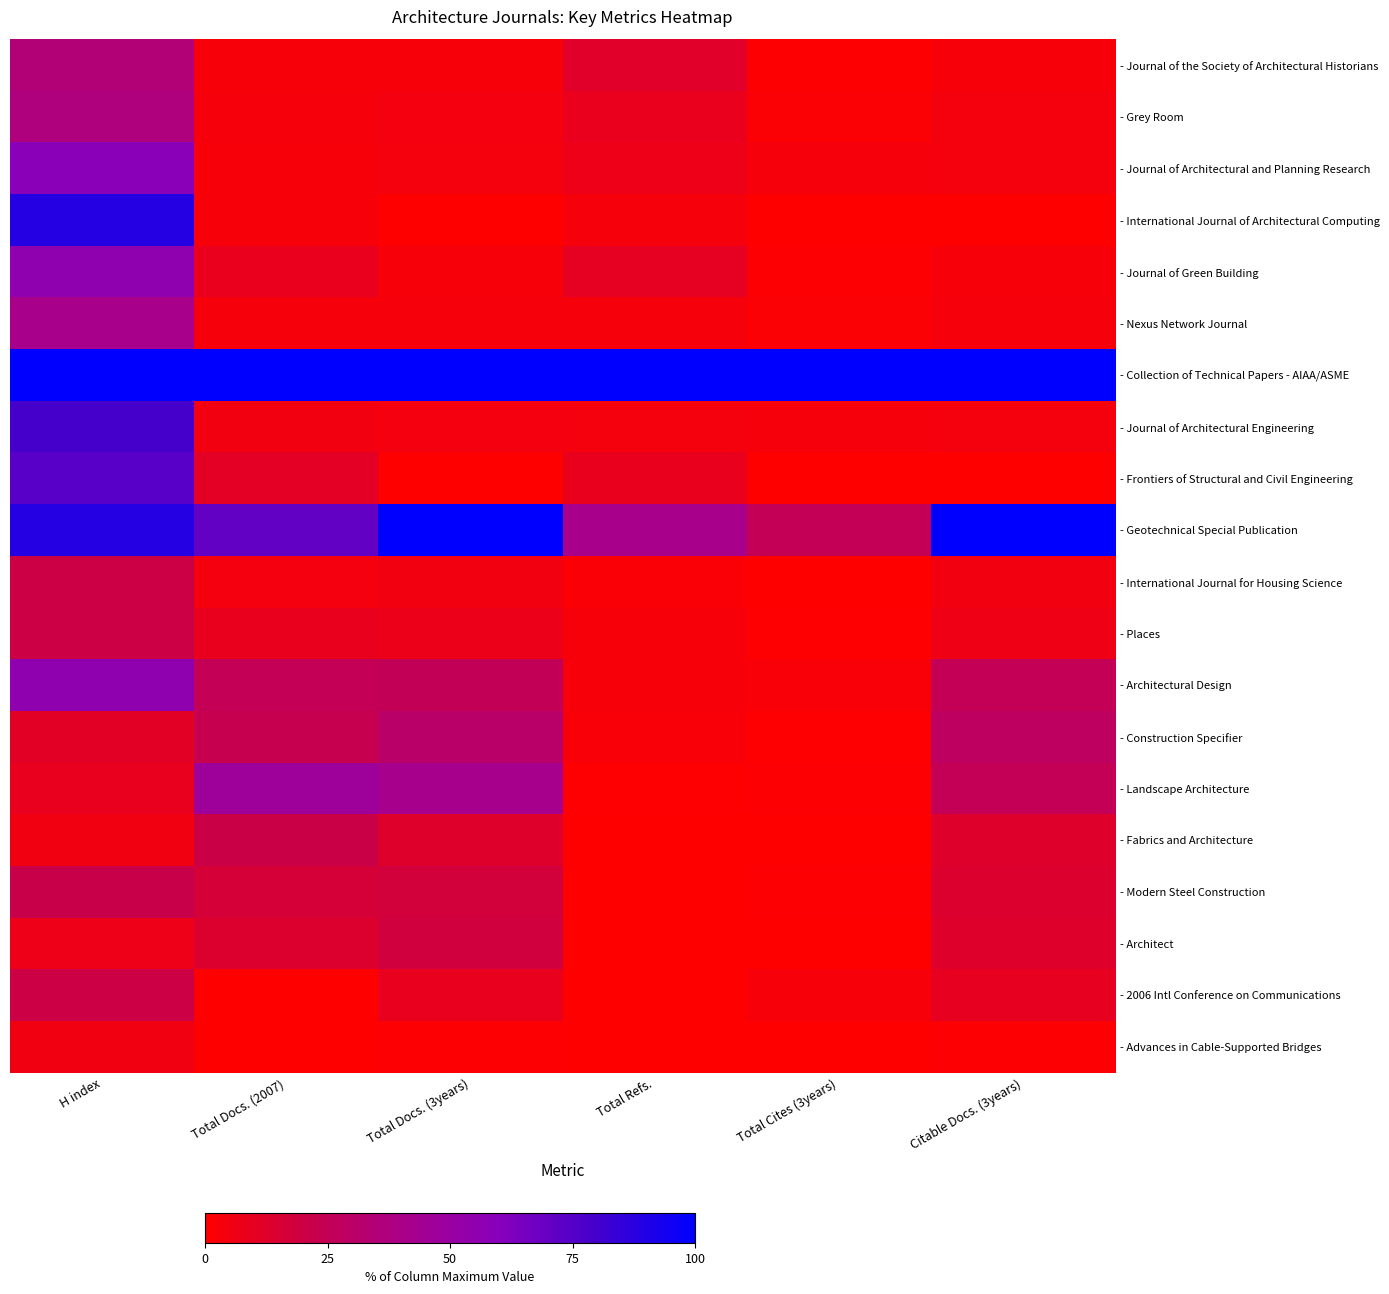

Reading right to left, what are all the values shown in this chart?

- Journal of the Society of Architectural Historians: Citable Docs. (3years)=3.0	Total Cites (3years)=1.1	Total Refs.=12.4	Total Docs. (3years)=3.0	Total Docs. (2007)=2.8	H index=35.2
- Grey Room: Citable Docs. (3years)=4.2	Total Cites (3years)=1.9	Total Refs.=8.5	Total Docs. (3years)=4.7	Total Docs. (2007)=3.6	H index=37.0
- Journal of Architectural and Planning Research: Citable Docs. (3years)=4.0	Total Cites (3years)=3.7	Total Refs.=7.2	Total Docs. (3years)=4.1	Total Docs. (2007)=3.1	H index=59.3
- International Journal of Architectural Computing: Citable Docs. (3years)=0.0	Total Cites (3years)=0.0	Total Refs.=3.7	Total Docs. (3years)=0.0	Total Docs. (2007)=2.8	H index=88.9
- Journal of Green Building: Citable Docs. (3years)=3.3	Total Cites (3years)=1.5	Total Refs.=9.8	Total Docs. (3years)=3.3	Total Docs. (2007)=8.4	H index=55.6
- Nexus Network Journal: Citable Docs. (3years)=3.6	Total Cites (3years)=1.6	Total Refs.=3.9	Total Docs. (3years)=3.8	Total Docs. (2007)=3.8	H index=40.7
- Collection of Technical Papers - AIAA/ASME: Citable Docs. (3years)=99.9	Total Cites (3years)=100.0	Total Refs.=100.0	Total Docs. (3years)=100.0	Total Docs. (2007)=100.0	H index=100.0
- Journal of Architectural Engineering: Citable Docs. (3years)=4.1	Total Cites (3years)=3.8	Total Refs.=4.2	Total Docs. (3years)=4.5	Total Docs. (2007)=5.0	H index=79.6
- Frontiers of Structural and Civil Engineering: Citable Docs. (3years)=0.0	Total Cites (3years)=0.0	Total Refs.=8.9	Total Docs. (3years)=0.0	Total Docs. (2007)=10.7	H index=74.1
- Geotechnical Special Publication: Citable Docs. (3years)=100.0	Total Cites (3years)=25.0	Total Refs.=40.6	Total Docs. (3years)=99.9	Total Docs. (2007)=70.9	H index=88.9
- International Journal for Housing Science: Citable Docs. (3years)=5.0	Total Cites (3years)=0.4	Total Refs.=2.3	Total Docs. (3years)=4.9	Total Docs. (2007)=4.6	H index=20.4
- Places: Citable Docs. (3years)=6.0	Total Cites (3years)=0.7	Total Refs.=3.0	Total Docs. (3years)=7.6	Total Docs. (2007)=8.8	H index=20.4
- Architectural Design: Citable Docs. (3years)=25.0	Total Cites (3years)=2.5	Total Refs.=3.1	Total Docs. (3years)=25.4	Total Docs. (2007)=25.3	H index=55.6
- Construction Specifier: Citable Docs. (3years)=28.4	Total Cites (3years)=0.6	Total Refs.=2.5	Total Docs. (3years)=31.1	Total Docs. (2007)=23.1	H index=11.1
- Landscape Architecture: Citable Docs. (3years)=25.1	Total Cites (3years)=1.2	Total Refs.=0.4	Total Docs. (3years)=42.0	Total Docs. (2007)=47.1	H index=9.3
- Fabrics and Architecture: Citable Docs. (3years)=13.1	Total Cites (3years)=0.0	Total Refs.=0.1	Total Docs. (3years)=13.2	Total Docs. (2007)=20.8	H index=5.6
- Modern Steel Construction: Citable Docs. (3years)=13.8	Total Cites (3years)=1.4	Total Refs.=0.1	Total Docs. (3years)=17.7	Total Docs. (2007)=16.5	H index=22.2
- Architect: Citable Docs. (3years)=13.0	Total Cites (3years)=0.0	Total Refs.=0.0	Total Docs. (3years)=18.5	Total Docs. (2007)=14.0	H index=7.4
- 2006 Intl Conference on Communications: Citable Docs. (3years)=9.4	Total Cites (3years)=3.0	Total Refs.=0.0	Total Docs. (3years)=9.3	Total Docs. (2007)=0.0	H index=20.4
- Advances in Cable-Supported Bridges: Citable Docs. (3years)=1.2	Total Cites (3years)=0.0	Total Refs.=0.0	Total Docs. (3years)=1.3	Total Docs. (2007)=0.0	H index=5.6